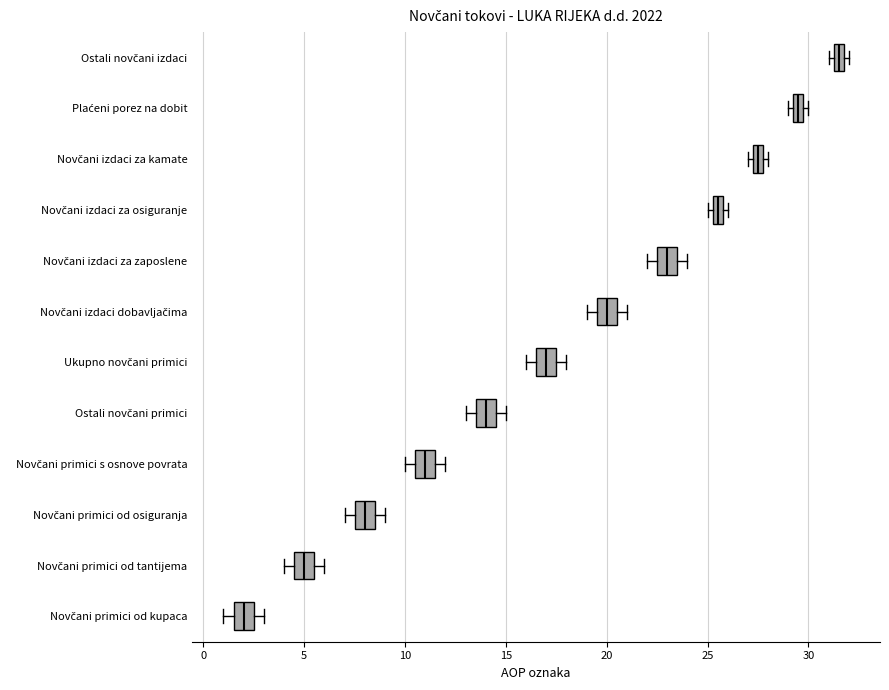

Where is the right edge of the box for Ostali novčani izdaci on the x-axis? The values are not printed on the chart, so give them approximately, as read against the axis.

32.0